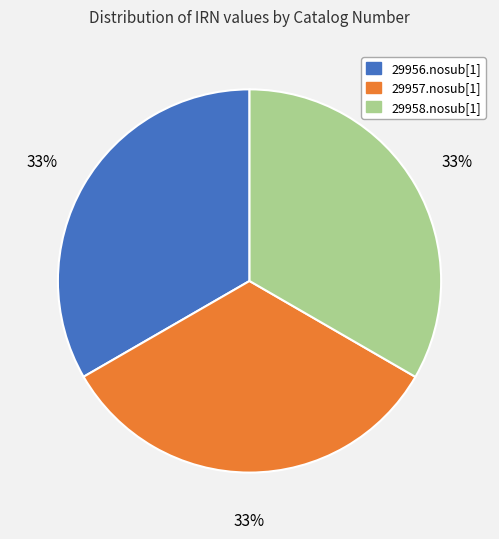

Approximately how many times larger is the value at 29956.nosub[1] compared to 29957.nosub[1]?

1.0